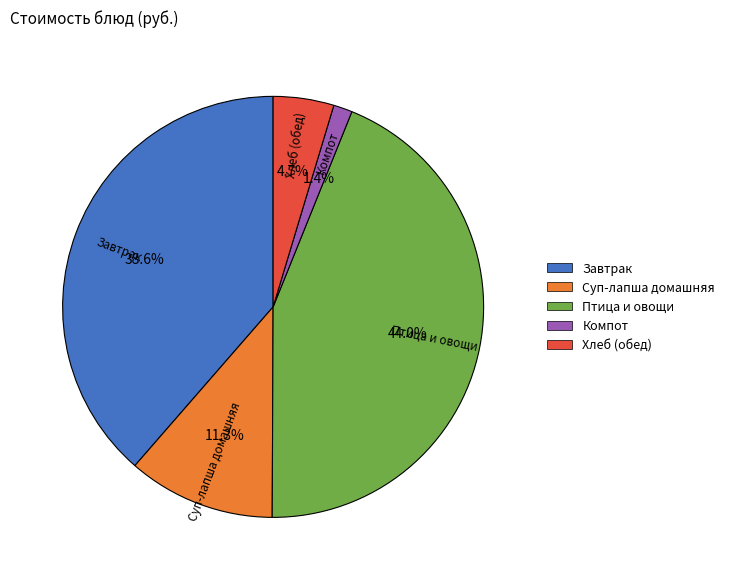

What is the ratio of the value at Птица и овощи to the value at Завтрак?

1.1